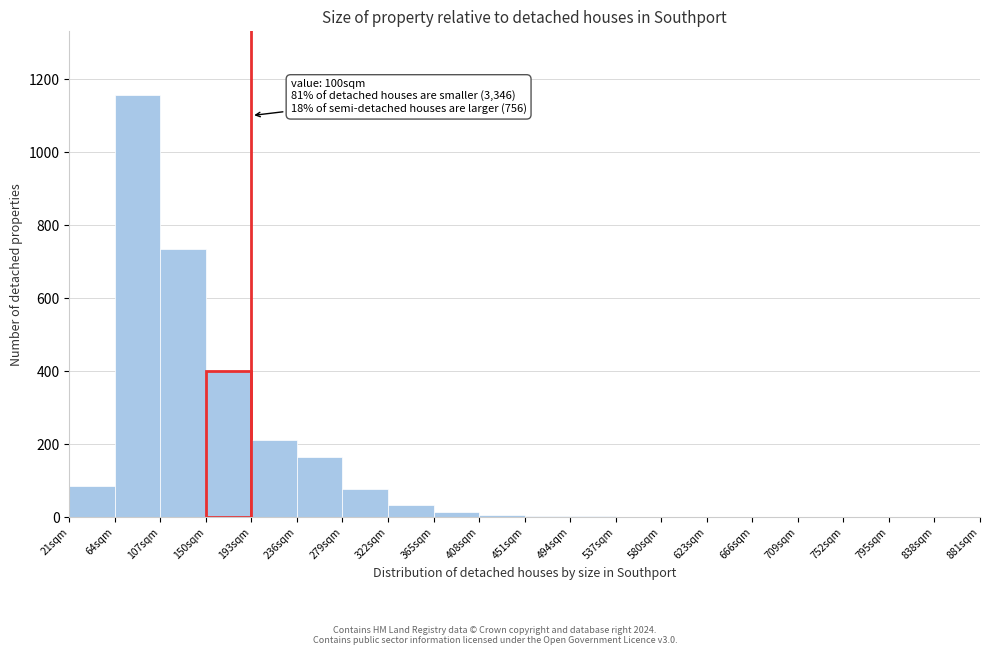

Over which range of the x-axis is the bar tallest?

64 to 107